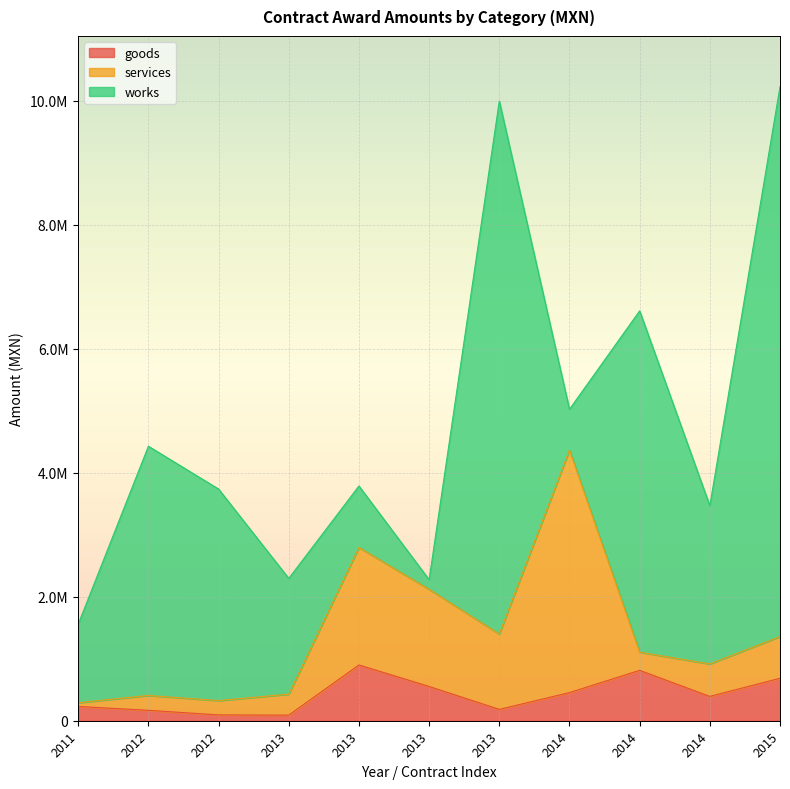

Rank the categories by services value from highest to lowest.

2014, 2013, 2013, 2013, 2015, 2014, 2013, 2014, 2012, 2012, 2011